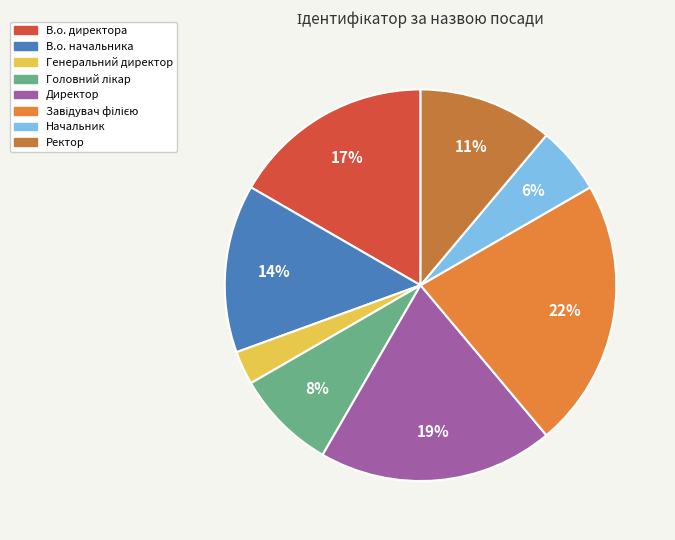

Is it true that Ректор is 11% of the pie?

True